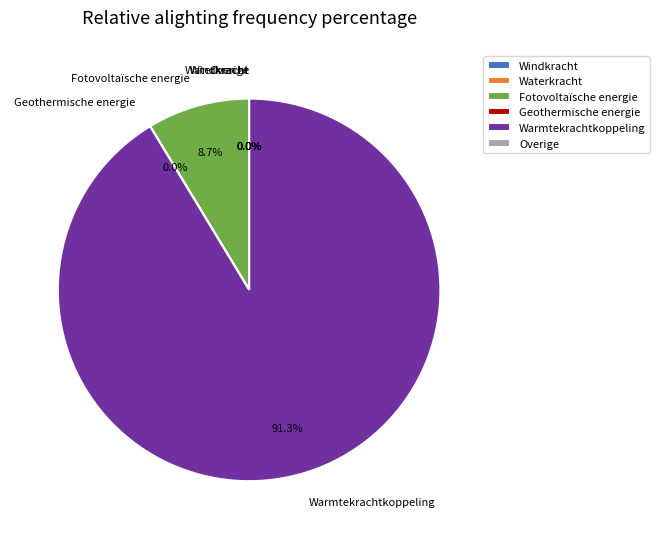

Which category accounts for the majority?

Warmtekrachtkoppeling